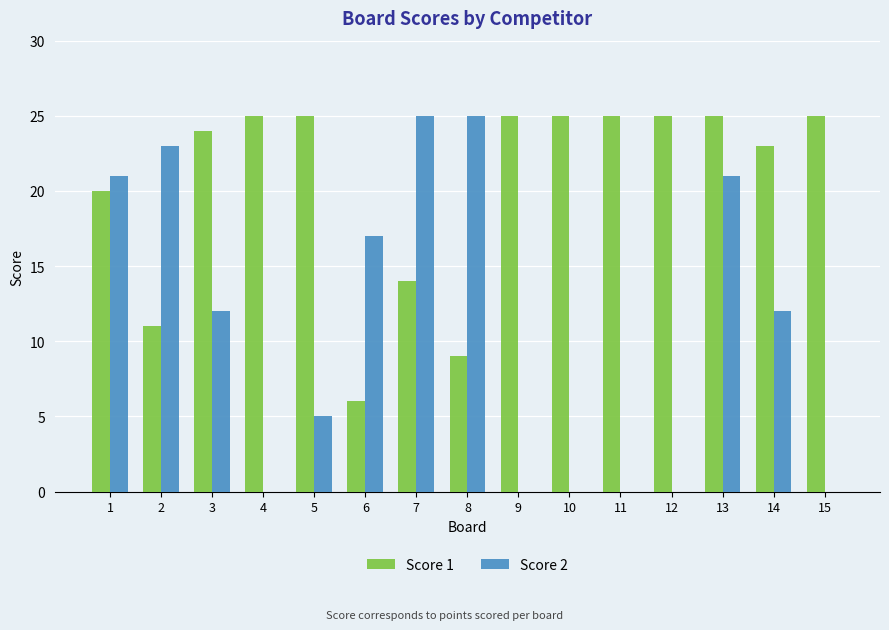

Reading left to right, extract all data points from this chart.

Score 1: 20	11	24	25	25	6	14	9	25	25	25	25	25	23	25
Score 2: 21	23	12	0	5	17	25	25	0	0	0	0	21	12	0